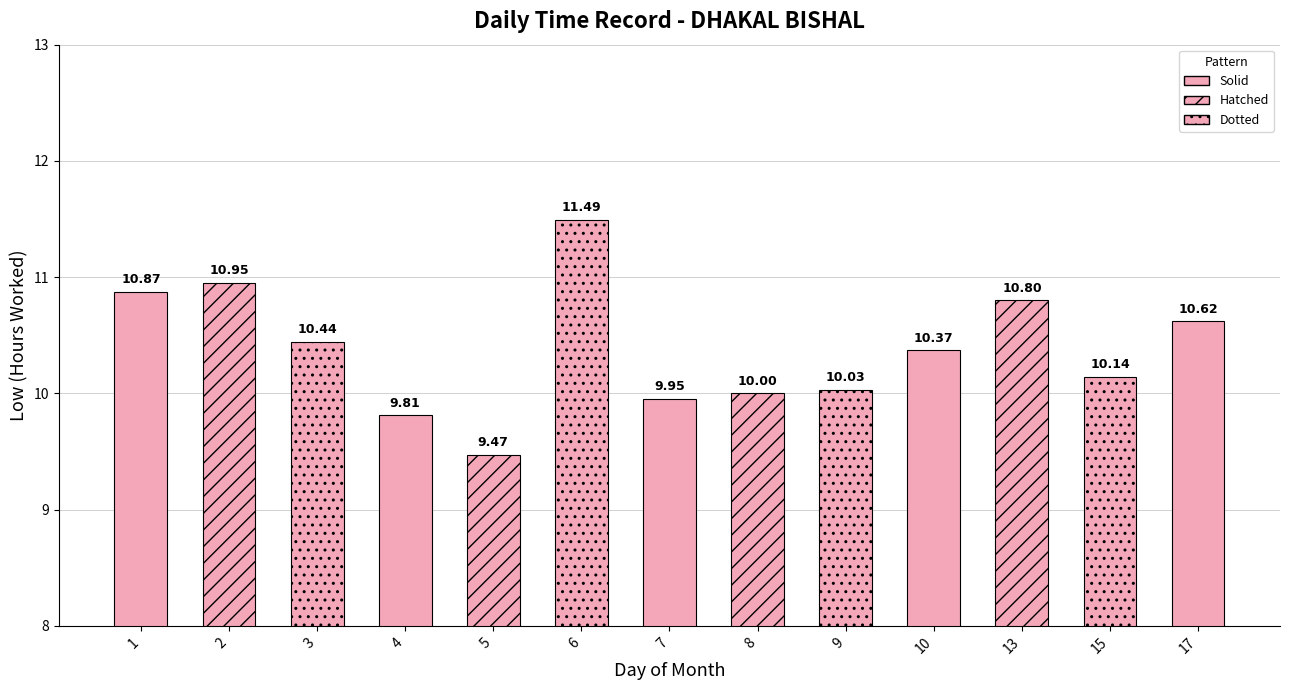

What value does the data have at 3?

10.4